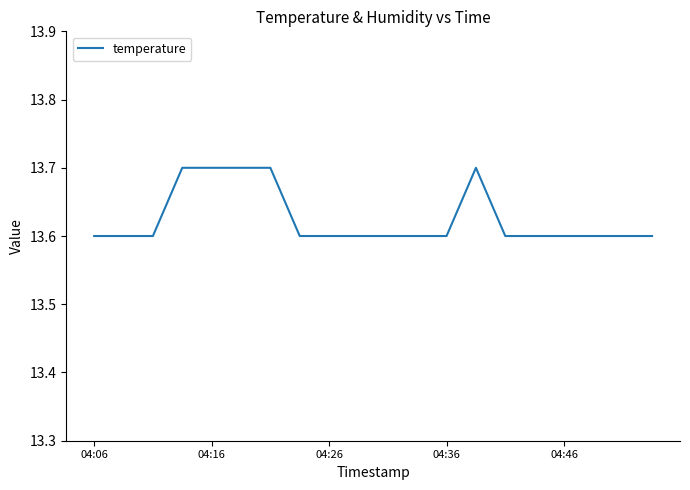

What is the greatest value displayed?

13.7